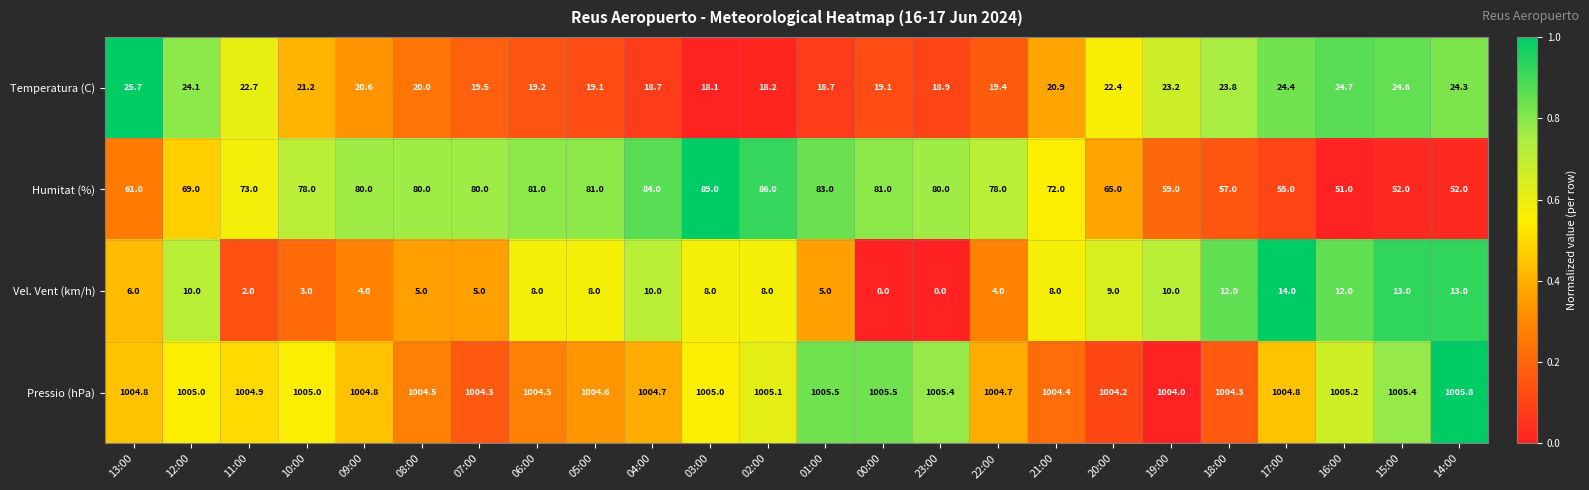

The Temperatura (C) series shows 33.9 at 17:00. True or false?

False